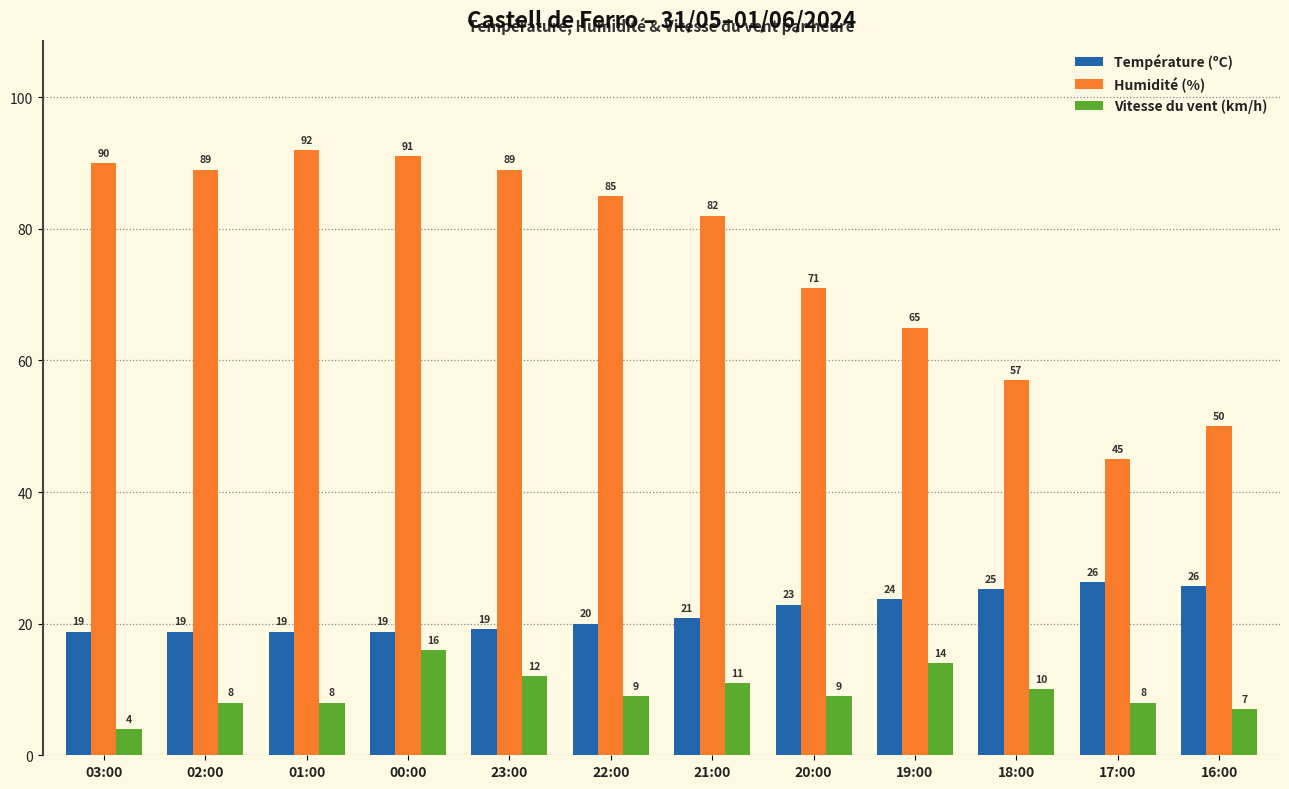

Which series has the largest total across all categories?

Humidité (%)